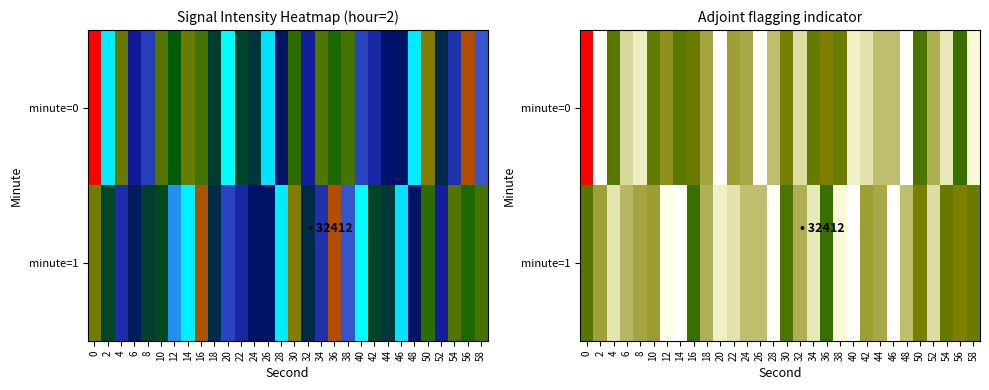

At how many categories does at least one series exceed 14?

1